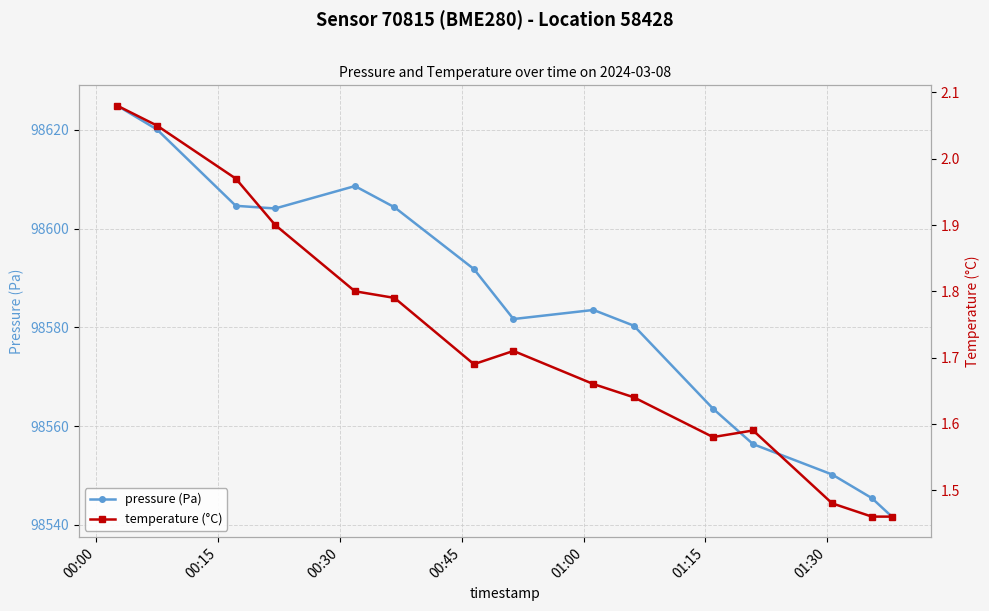

True or false: pressure (Pa) has more than 1 points higher than both neighbors.

True